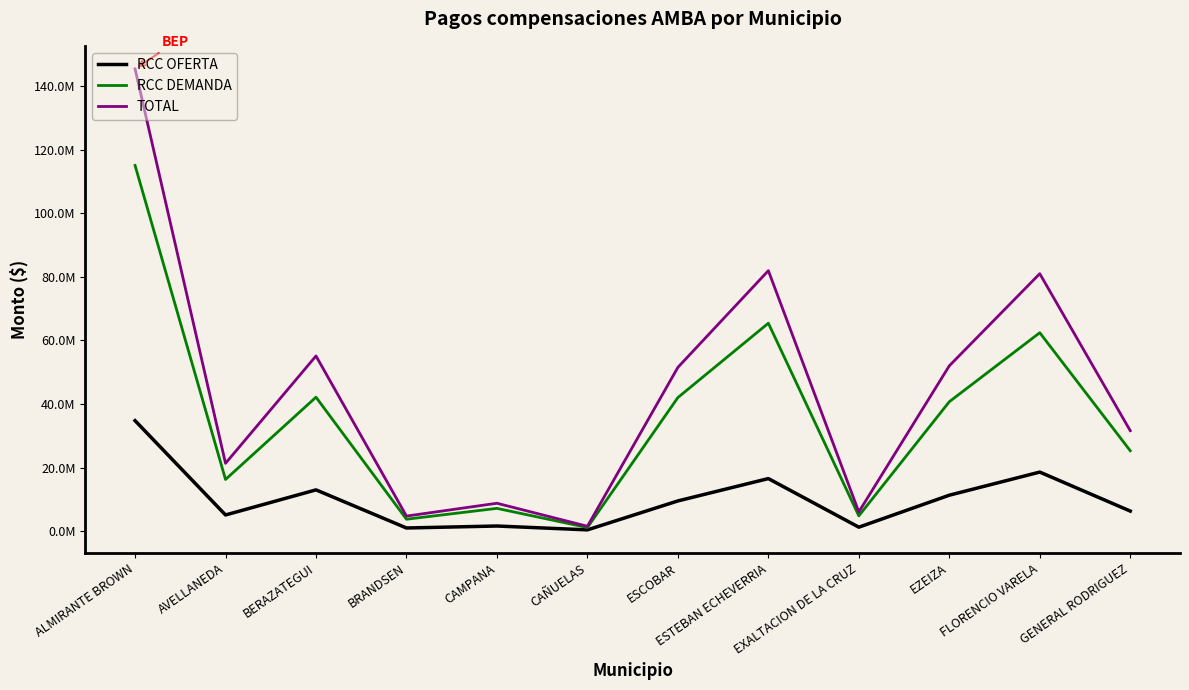

Does the chart have visible grid lines?

No